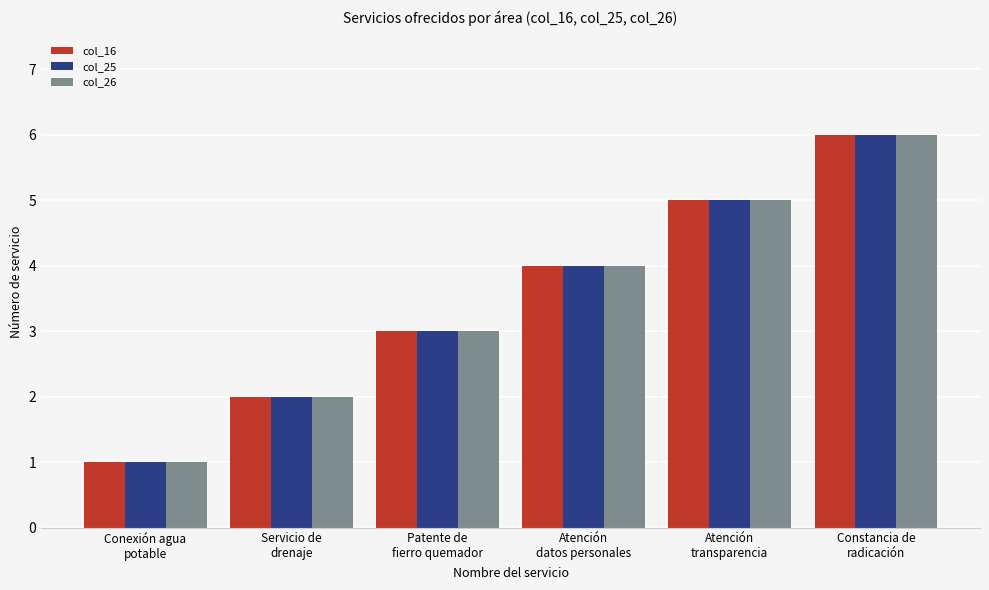

How many bars are there in each group?

3